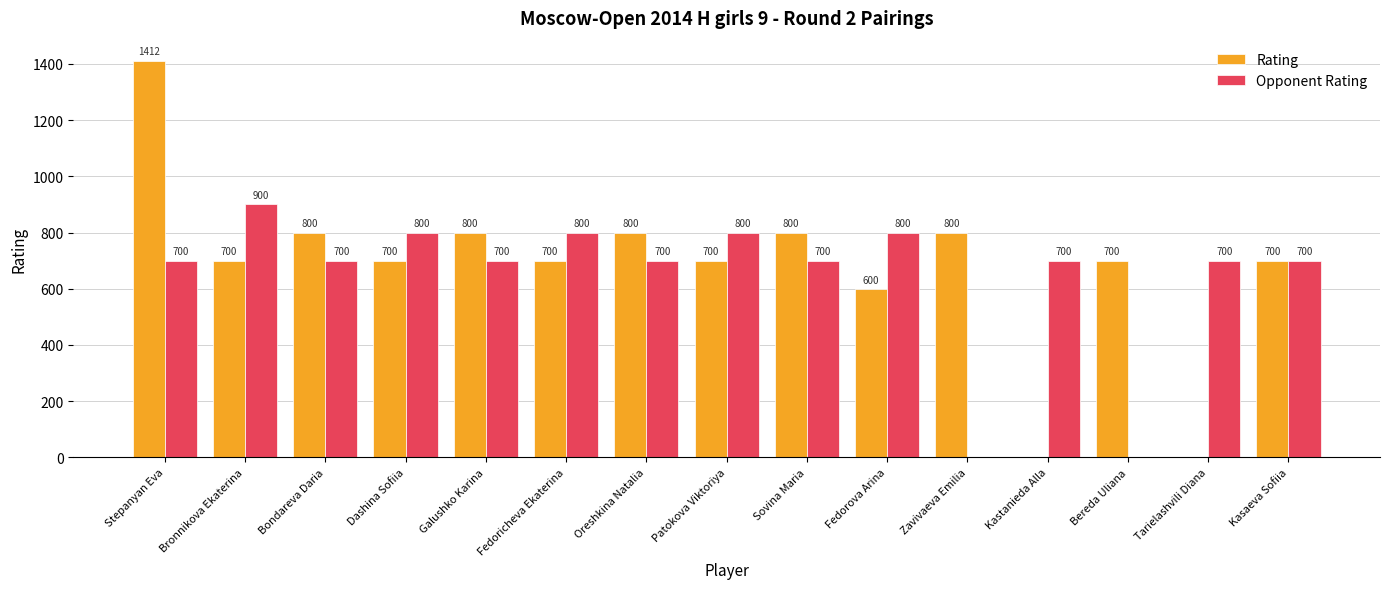

What is the sum of all Rating values?

10212